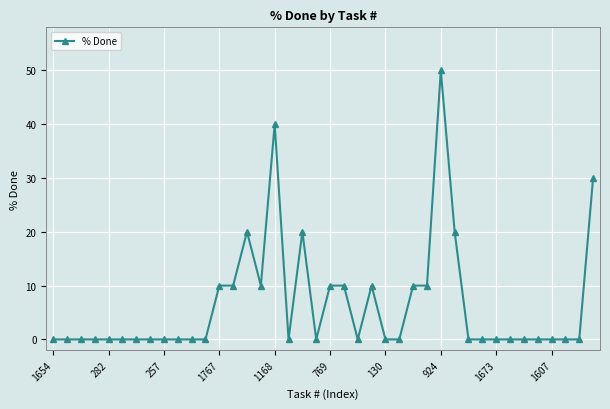

What is the greatest value displayed?

50